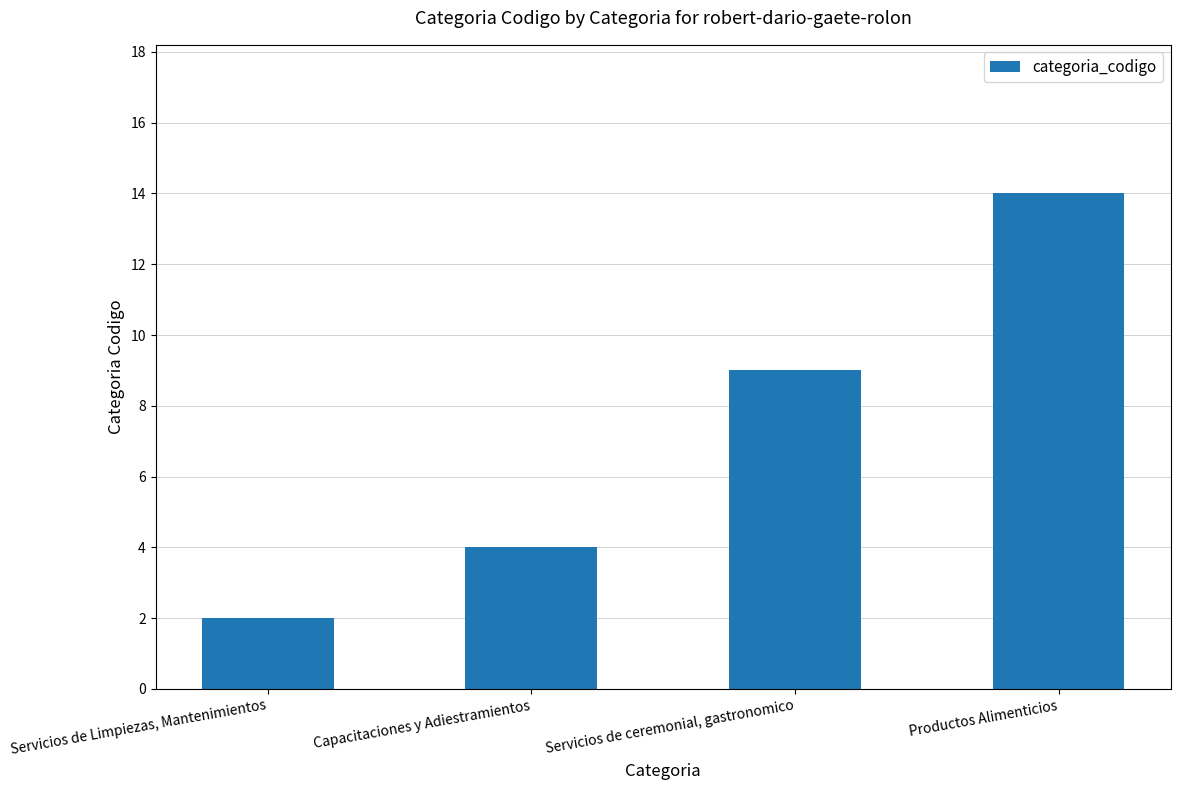

At which label is the value closest to 8?

Servicios de ceremonial, gastronomico